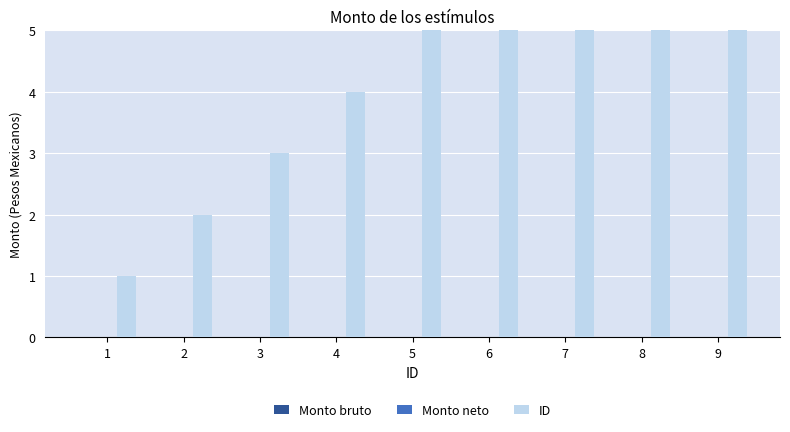

Reading left to right, list all the values displayed in this chart.

Monto bruto: 0	0	0	0	0	0	0	0	0
Monto neto: 0	0	0	0	0	0	0	0	0
ID: 1	2	3	4	5	6	7	8	9